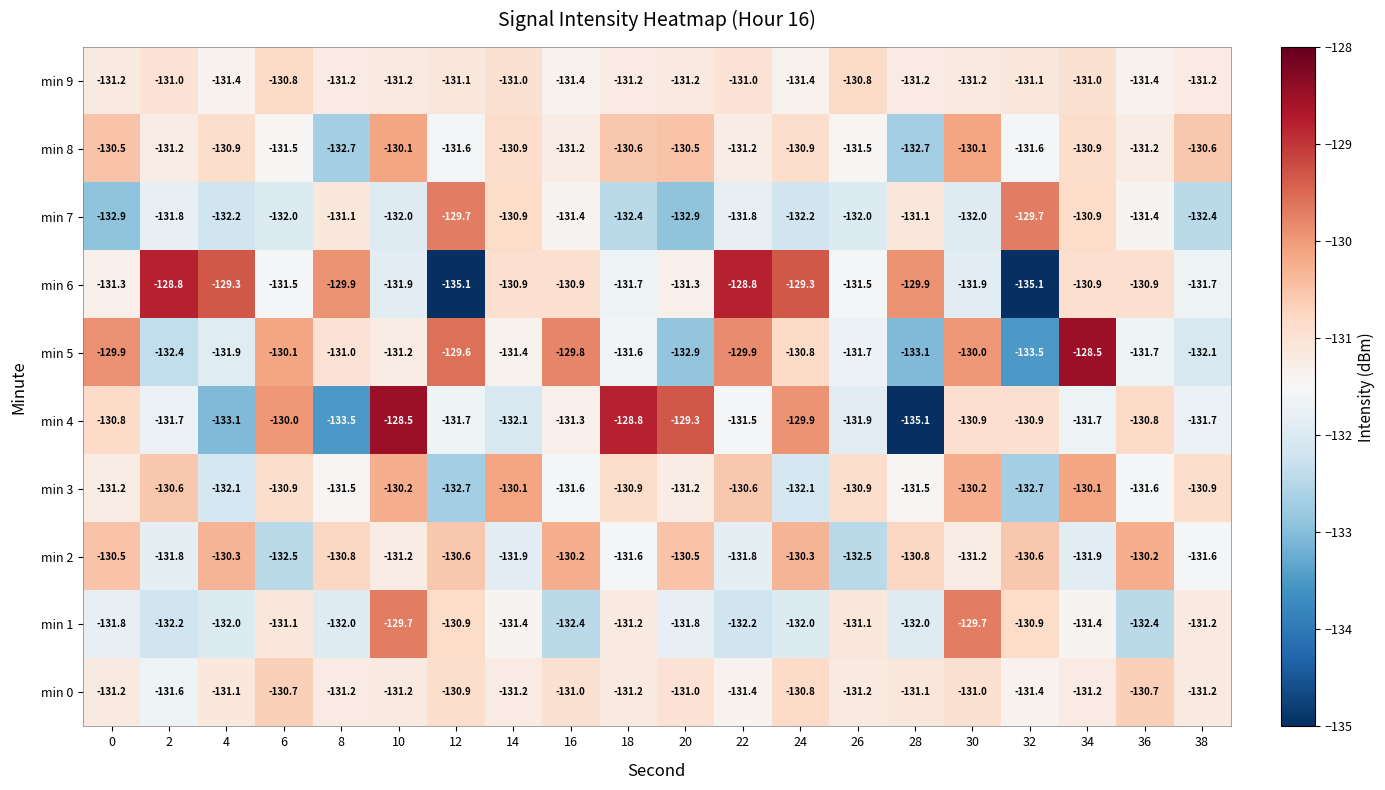

What is the average value of the min 4 series?

-131.3